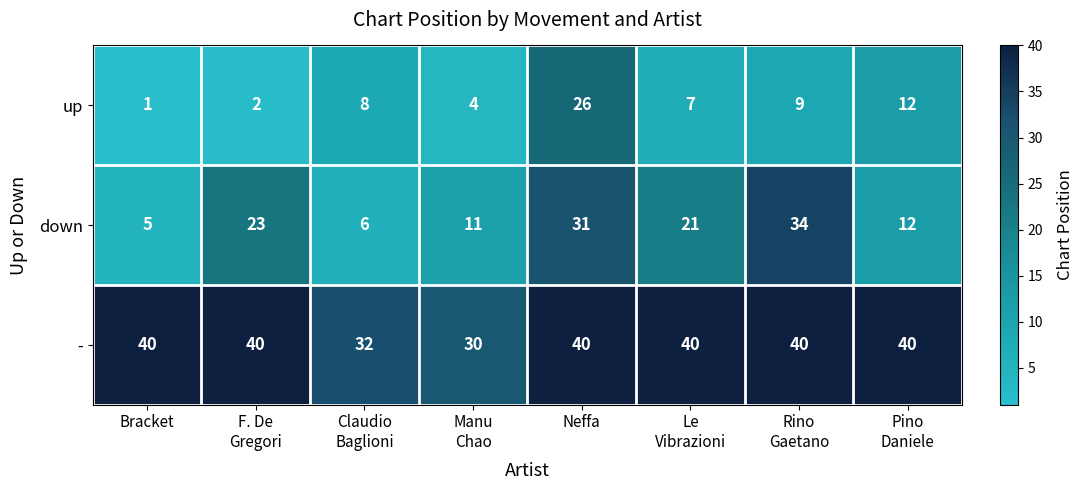

List the series in order of their peak value, lowest first.

up, down, -